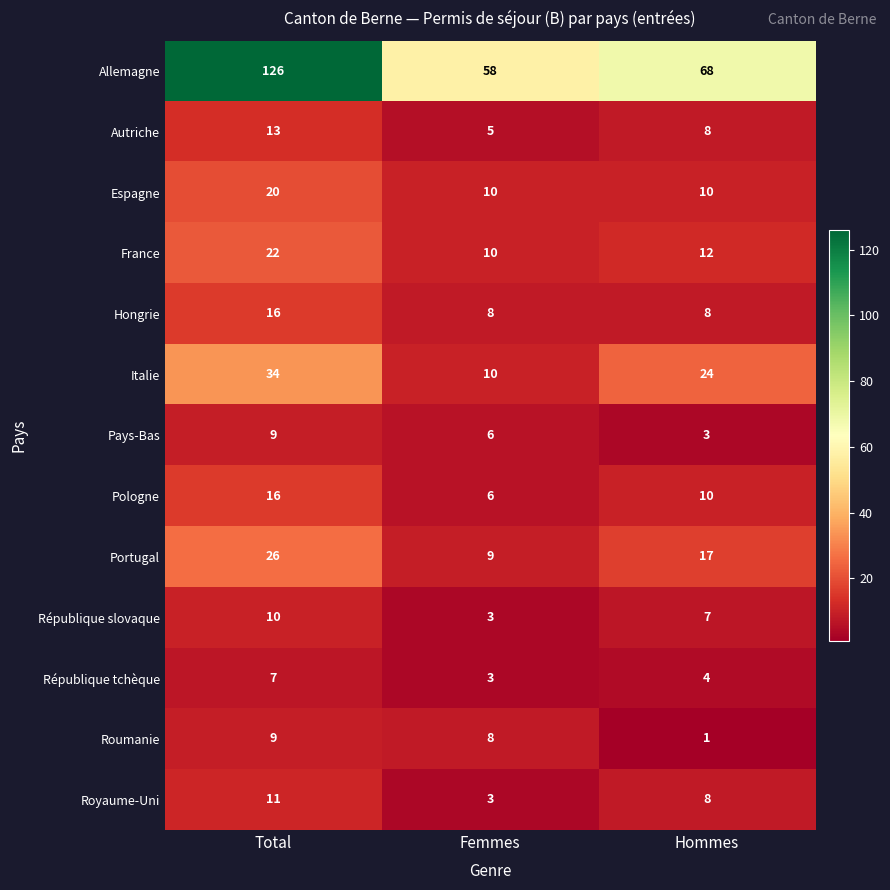

Where does the République slovaque series first go above 7?

Total